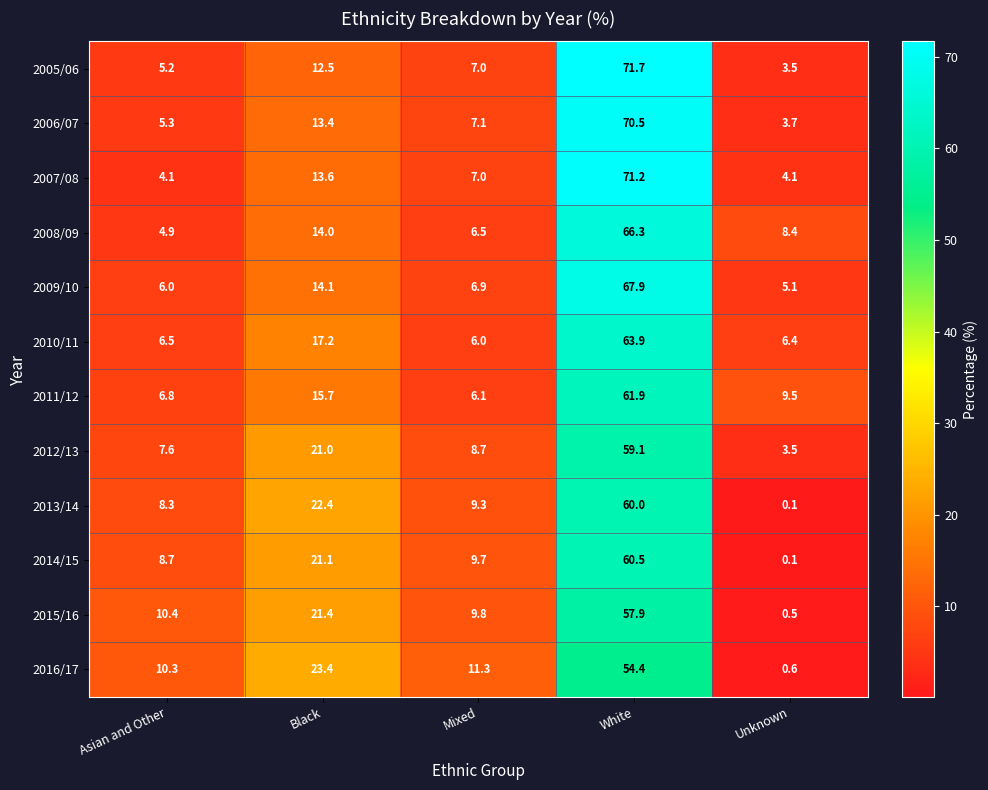

At how many categories does at least one series exceed 21?

2